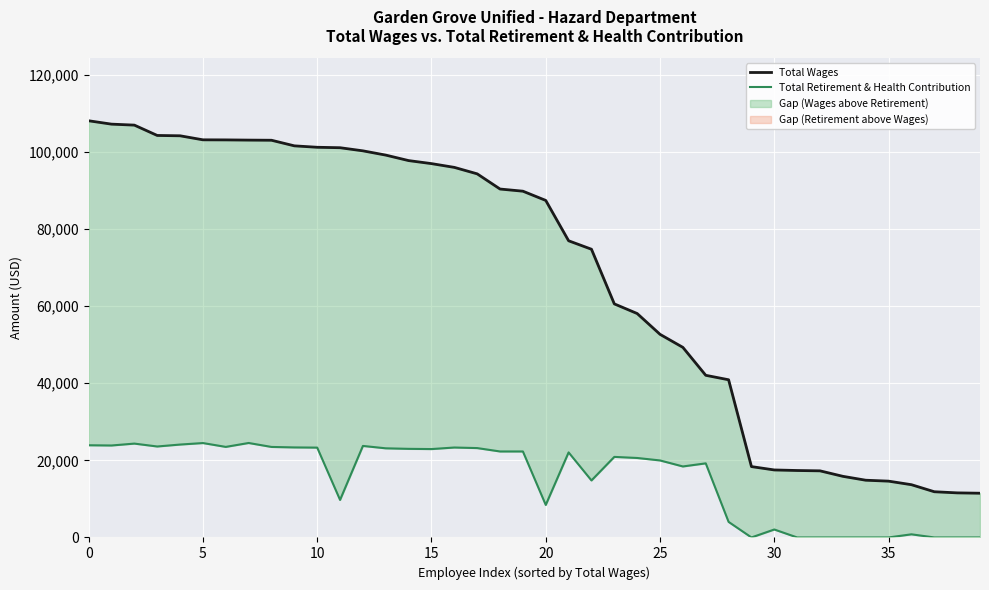

How many interior local valleys does the Total Retirement & Health Contribution series have?

9